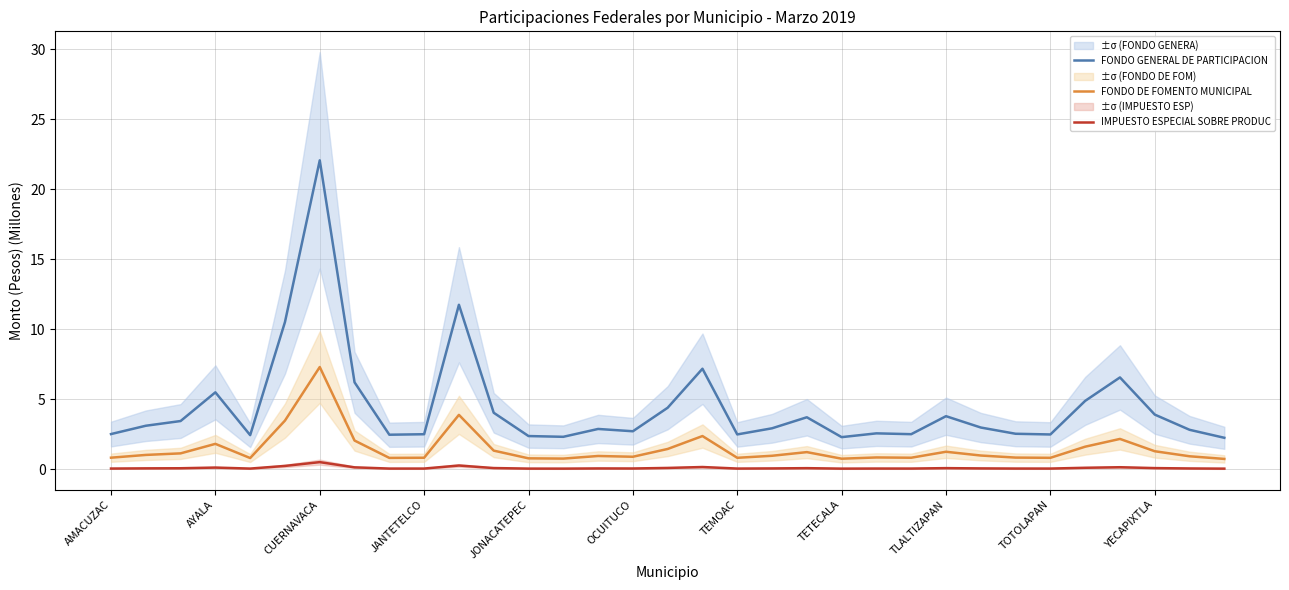

True or false: FONDO GENERAL DE PARTICIPACION and FONDO DE FOMENTO MUNICIPAL intersect in this chart.

False